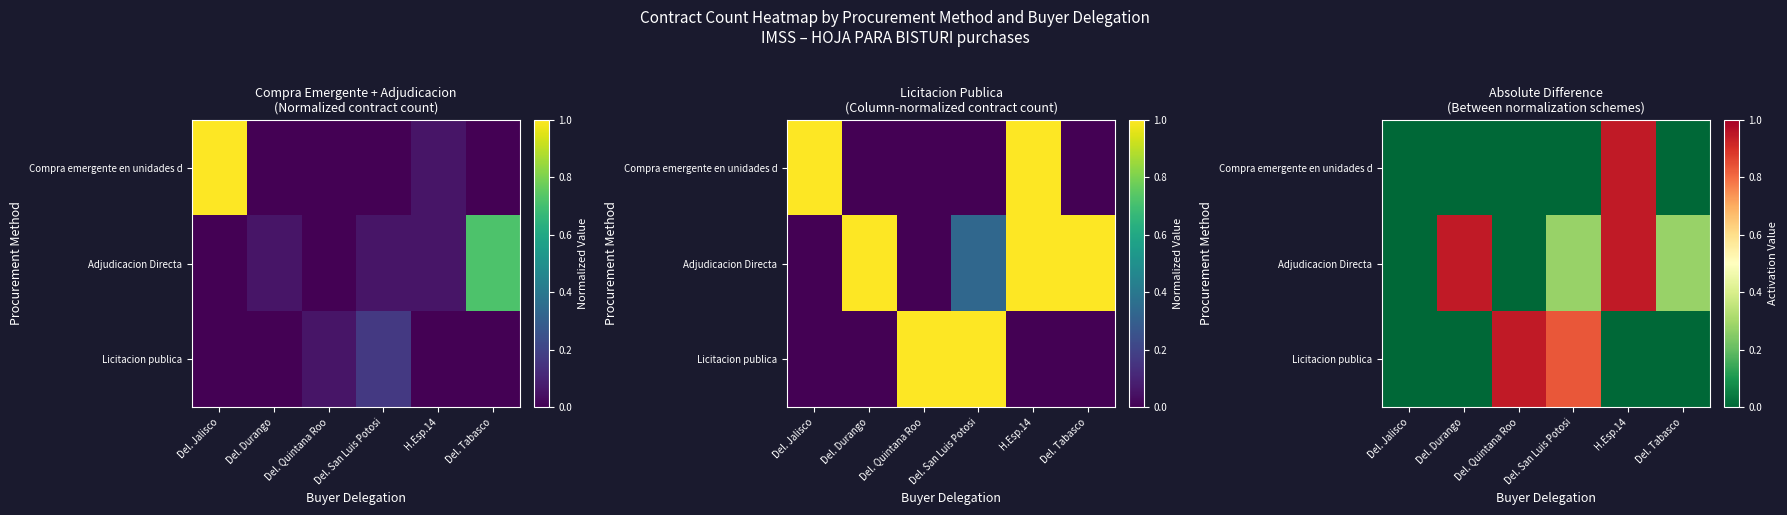

How many distinct data groups are displayed?

3